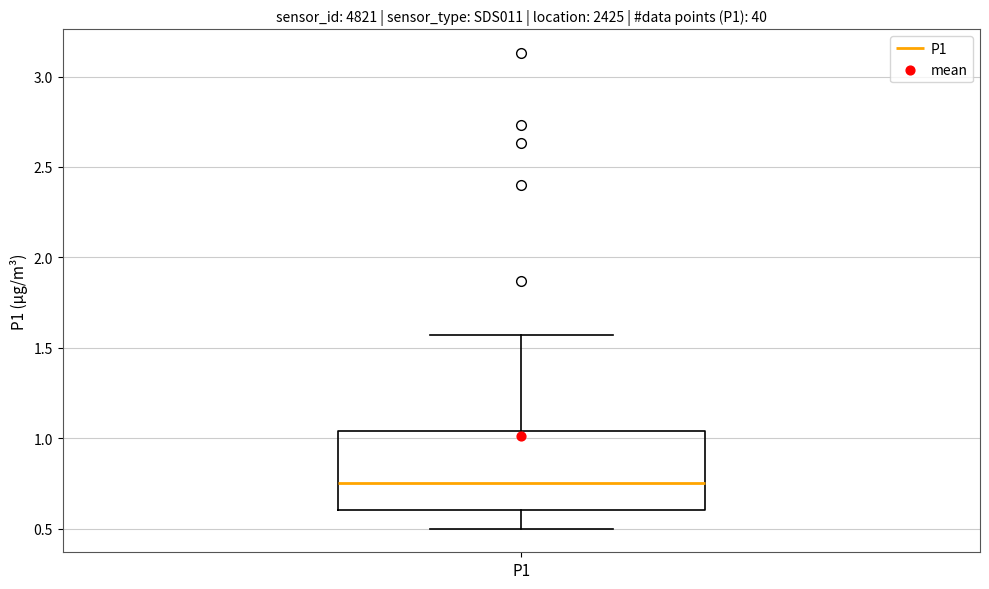

Read this box plot against the y-axis: the position of the median line, the range covered by the box, and the ends of both whiskers. The values are not printed on the chart, so give them approximately, as read against the axis.

median 0.75, box 0.60 to 1.05, whiskers 0.50 to 1.55